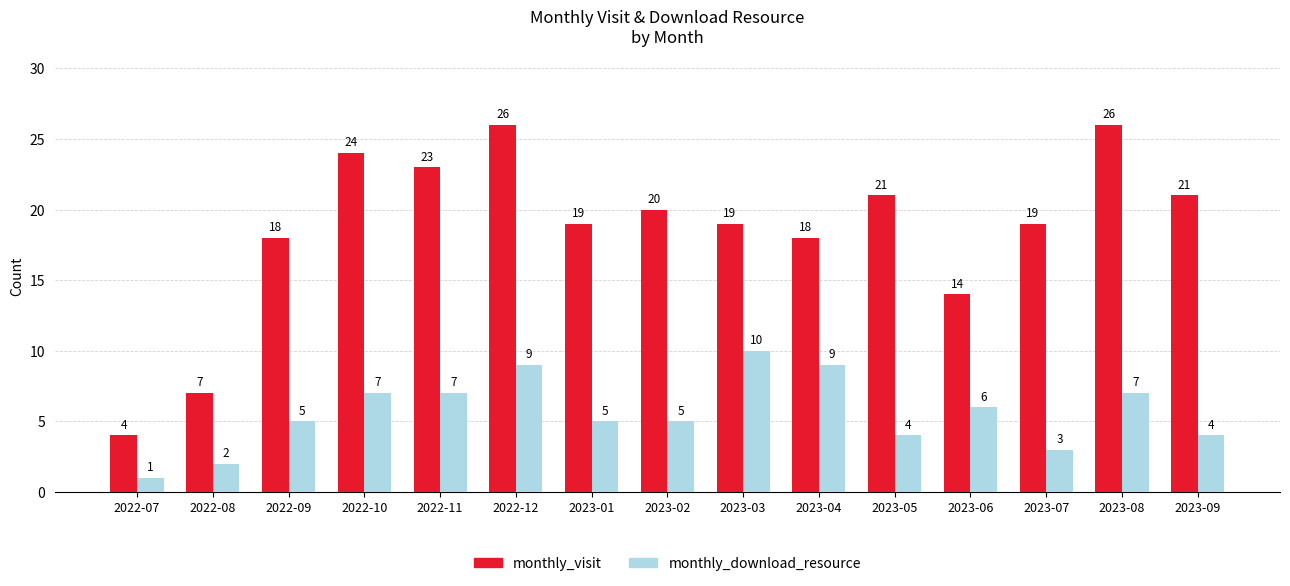

What is the approximate value of monthly_visit at 2023-05, to the nearest 5?

20